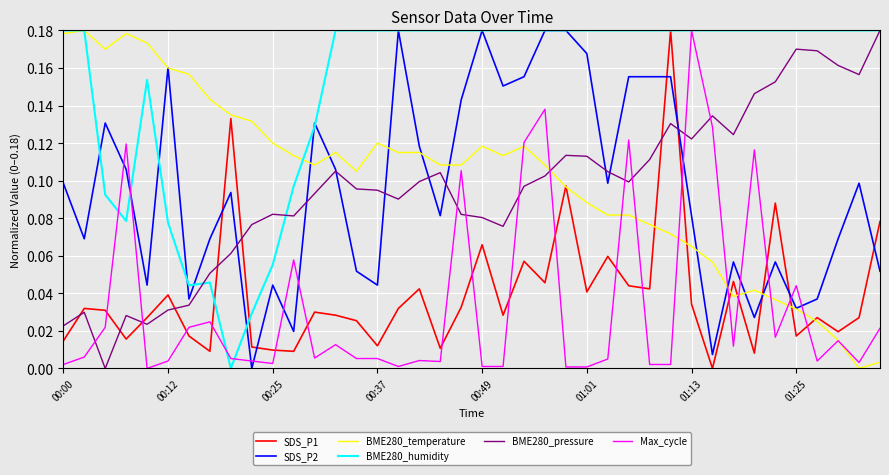

Which series has the largest total across all categories?

BME280_humidity